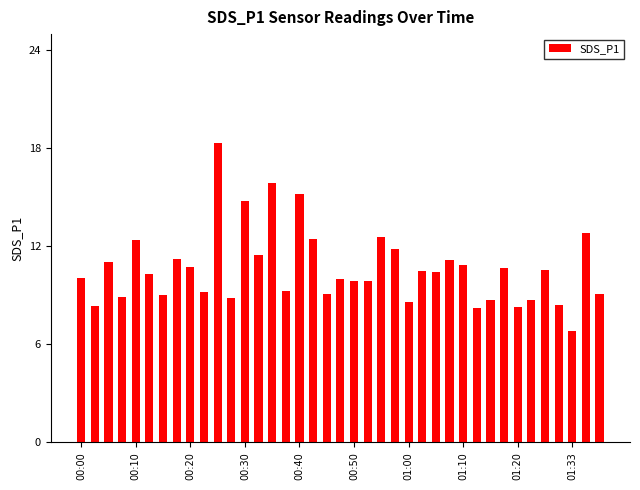

What is the value of the 37th bar from the left?

6.8